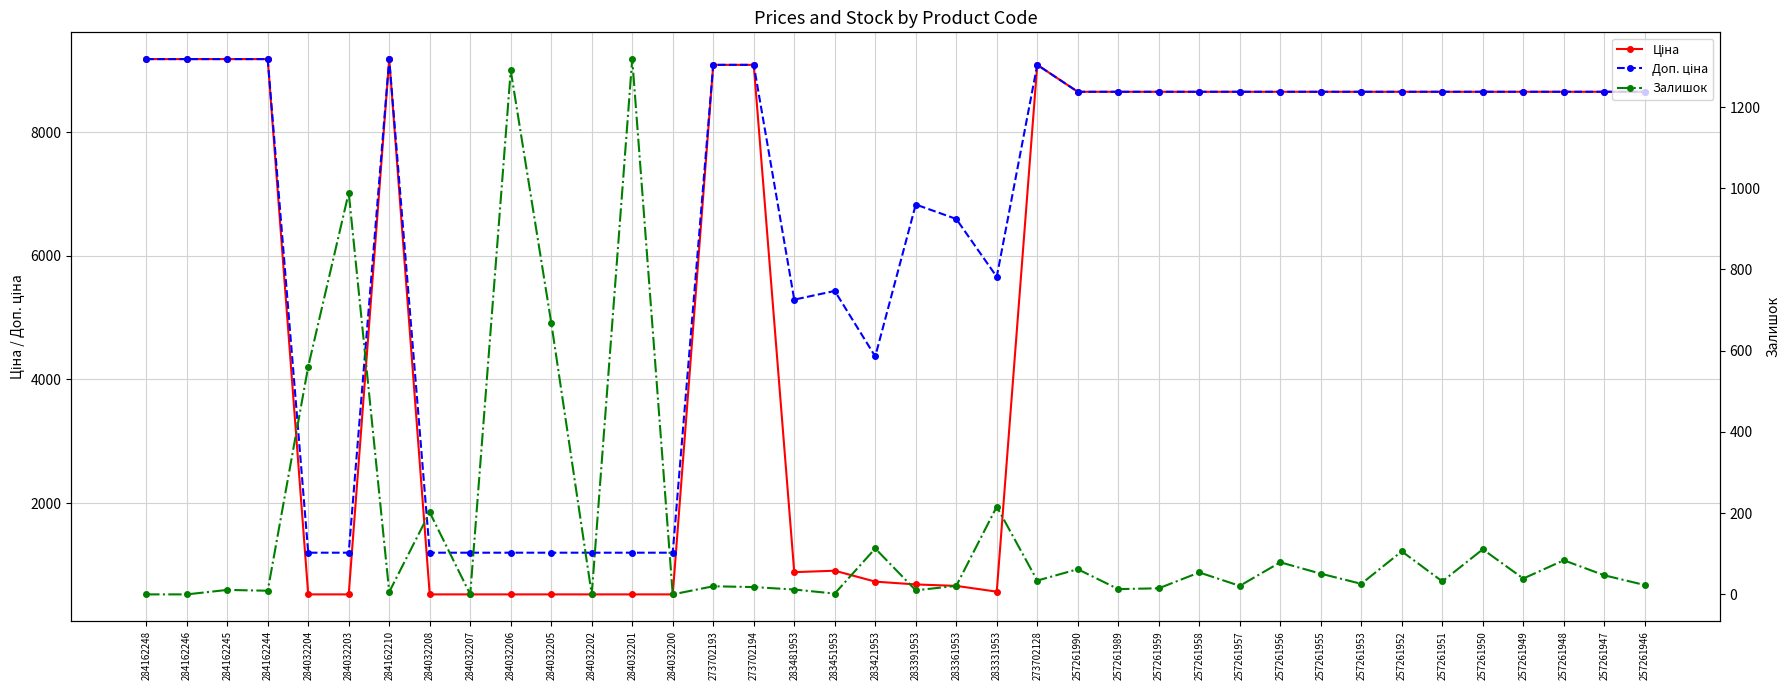

Which series has the widest spread of values?

Ціна